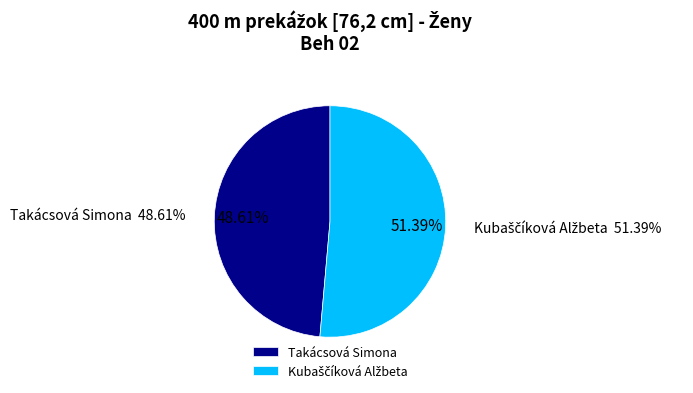

Count the number of slices in the pie.

2